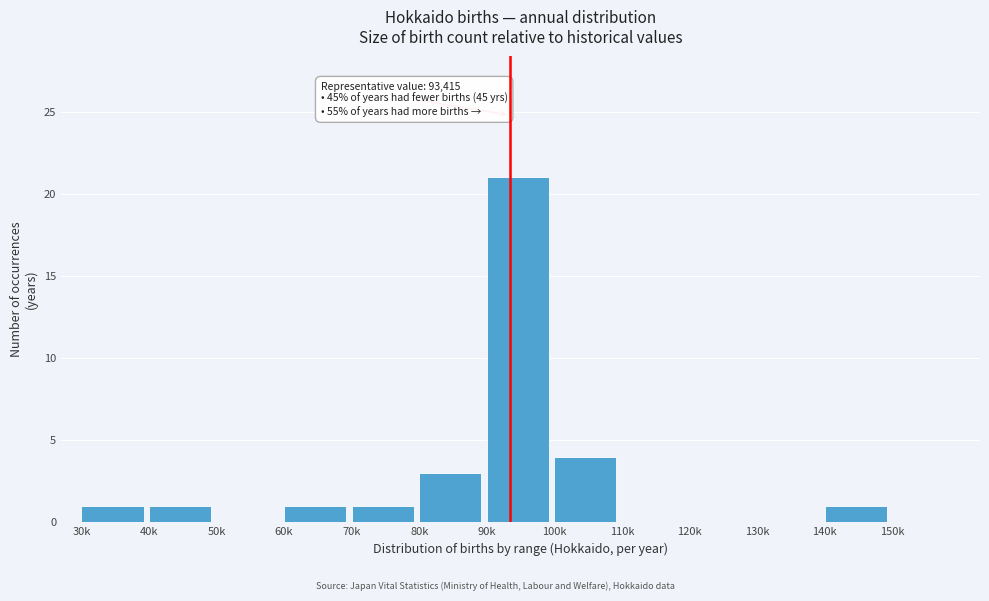

Reading left to right, what are all the values shown in this chart?

30k=1	40k=1	50k=0	60k=1	70k=1	80k=3	90k=21	100k=4	110k=0	120k=0	130k=0	140k=1	150k=0